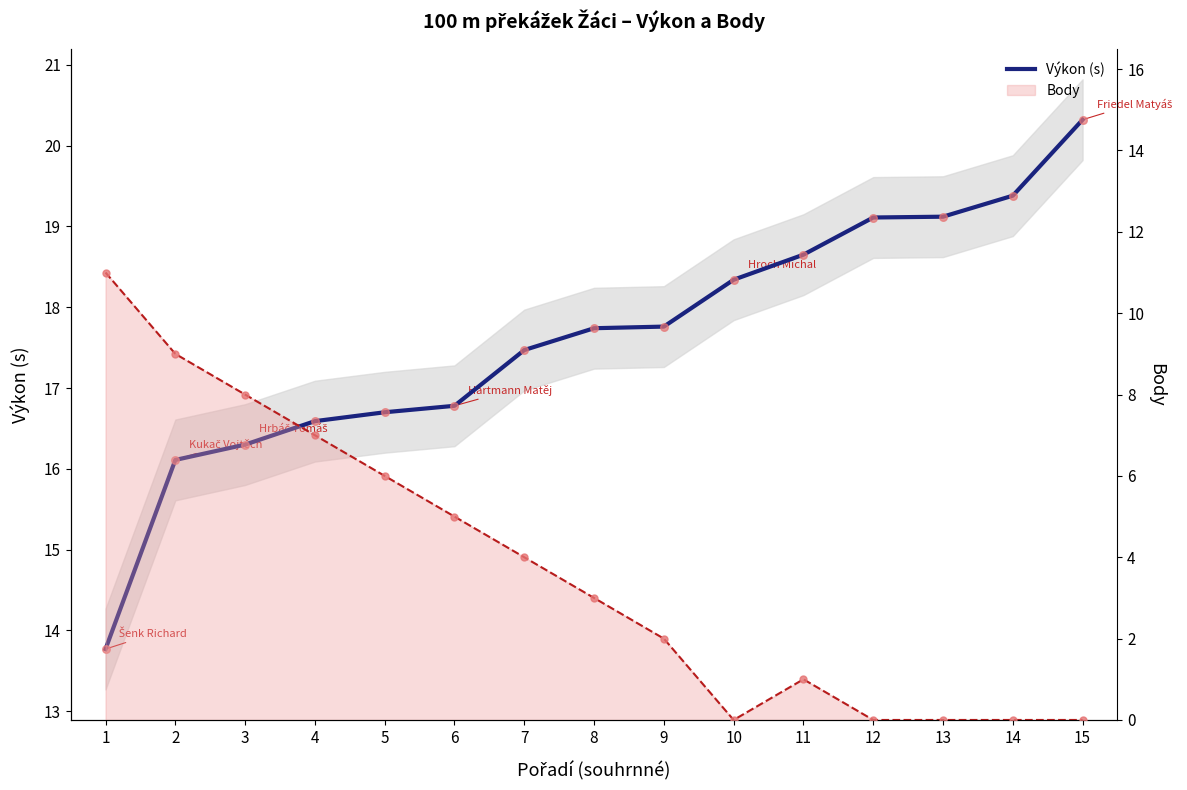

Which series reaches the minimum Y coordinate?

Body